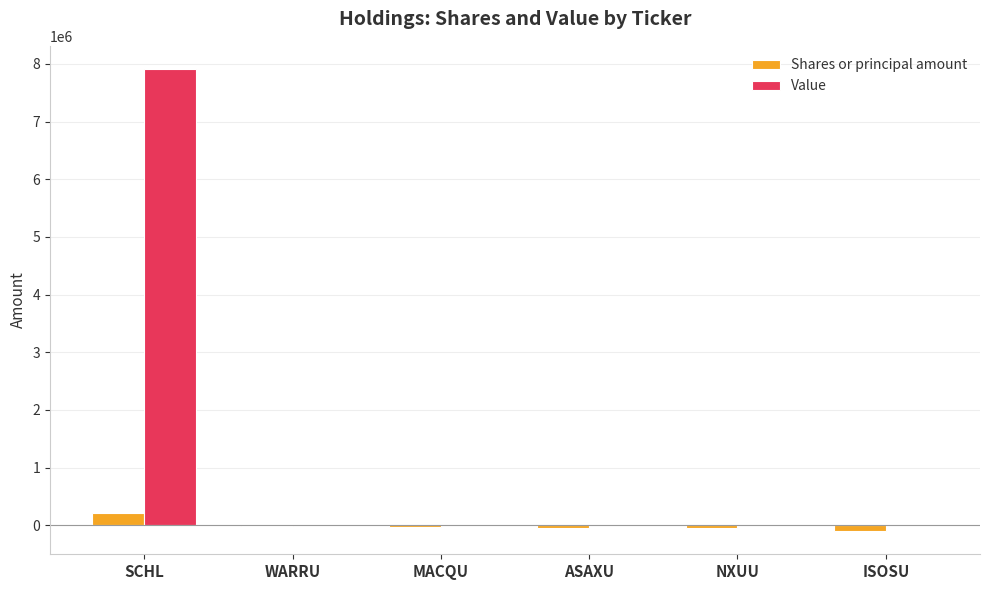

The value of Value at ASAXU is 0. True or false?

True